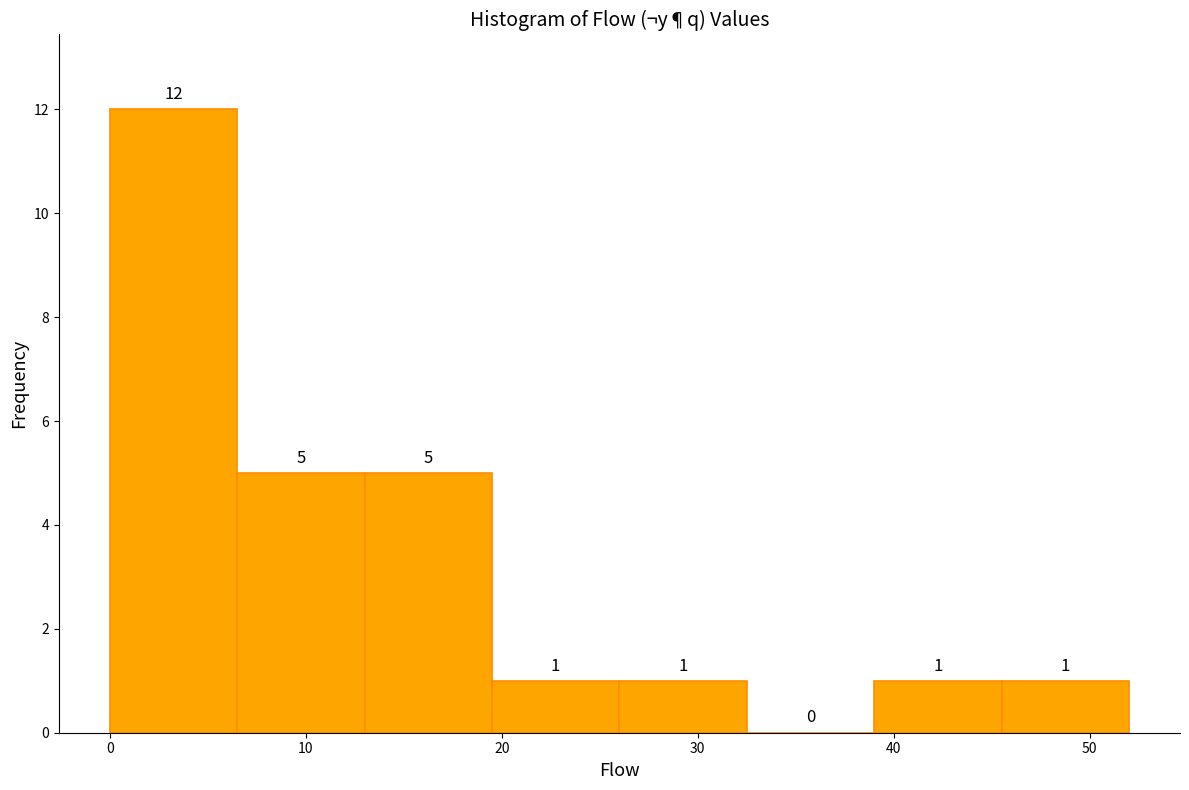

Reading left to right, list every bar in this chart as the range it spans on the x-axis followed by its height. The bar edges are not printed on the chart, so give them approximately, as read against the axis.

0.0 to 6.5: 12
6.5 to 13.0: 5
13.0 to 19.5: 5
19.5 to 26.0: 1
26.0 to 32.5: 1
32.5 to 39.0: 0
39.0 to 45.5: 1
45.5 to 52.0: 1